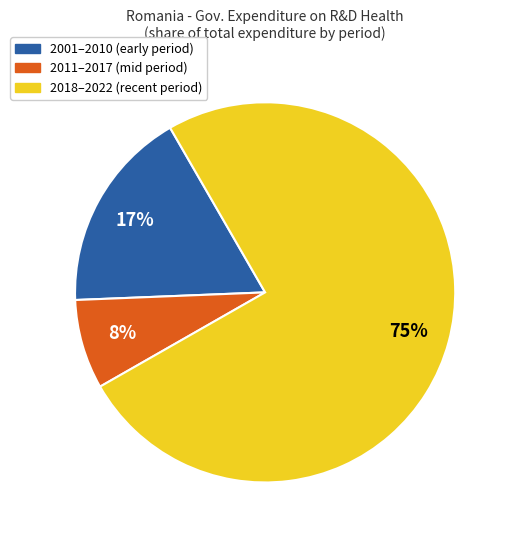

To the nearest percent, what is the difference between the largest and smallest slice percentages?

67%